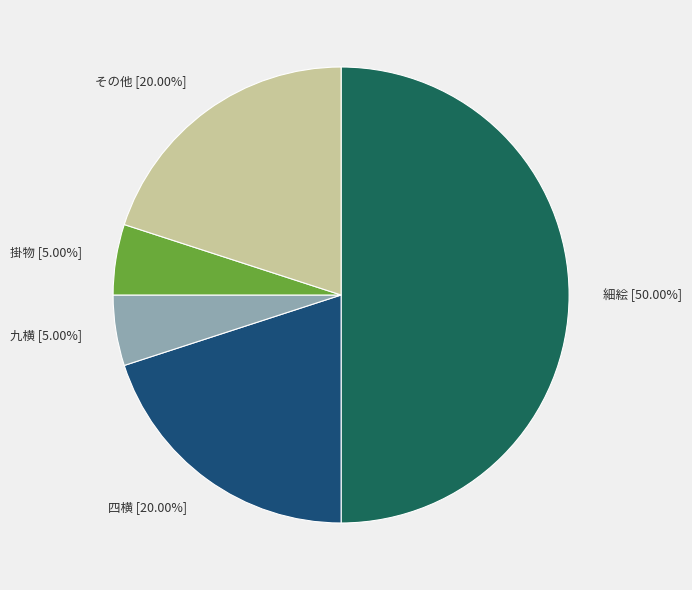

Do その他 and 掛物 together represent more than half of the pie?

No